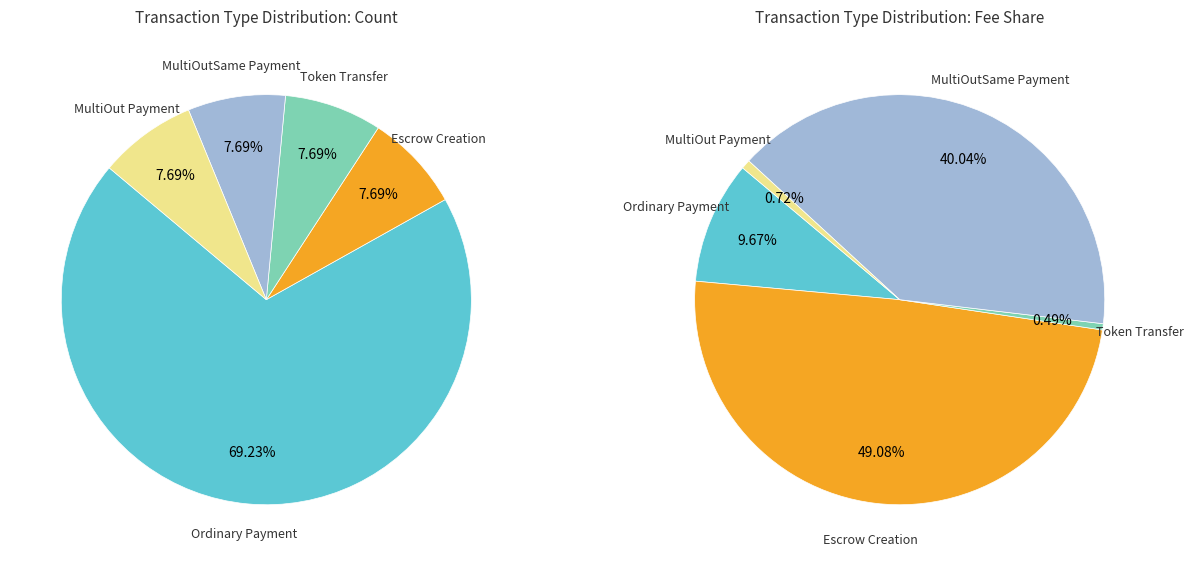

What percentage is the MultiOut Payment slice, to the nearest percent?

8%